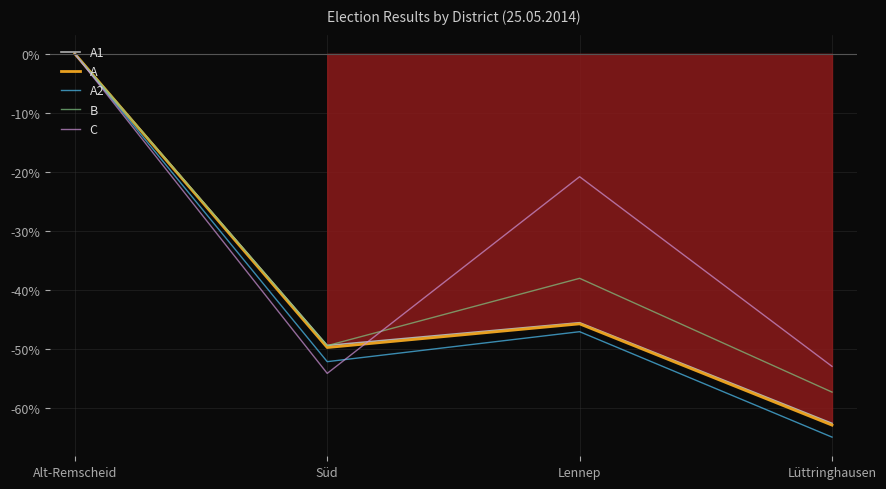

What is the label of the 4th point from the left?

Lüttringhausen